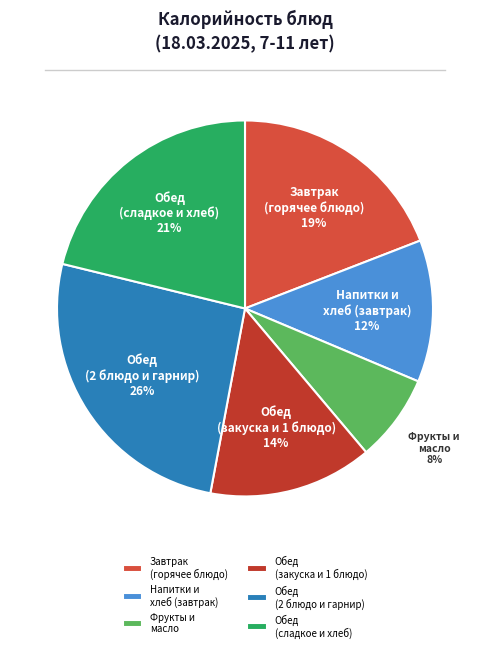

The Обед (закуска и 1 блюдо) slice represents 23% of the pie. True or false?

False